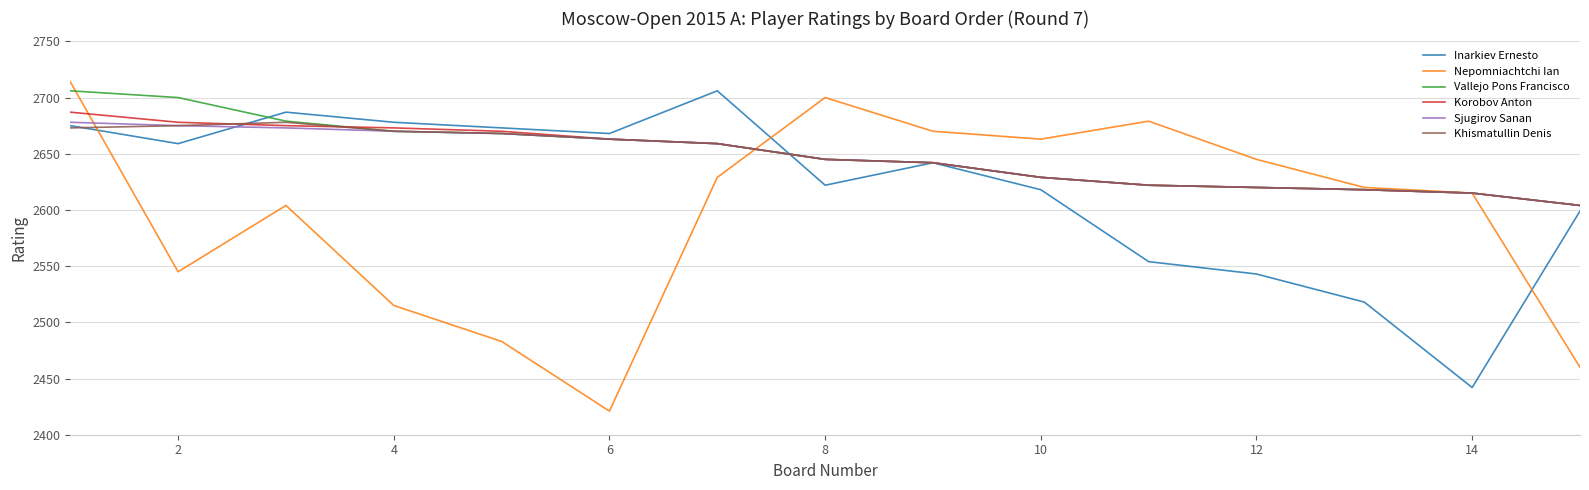

Which series has the widest spread of values?

Nepomniachtchi Ian